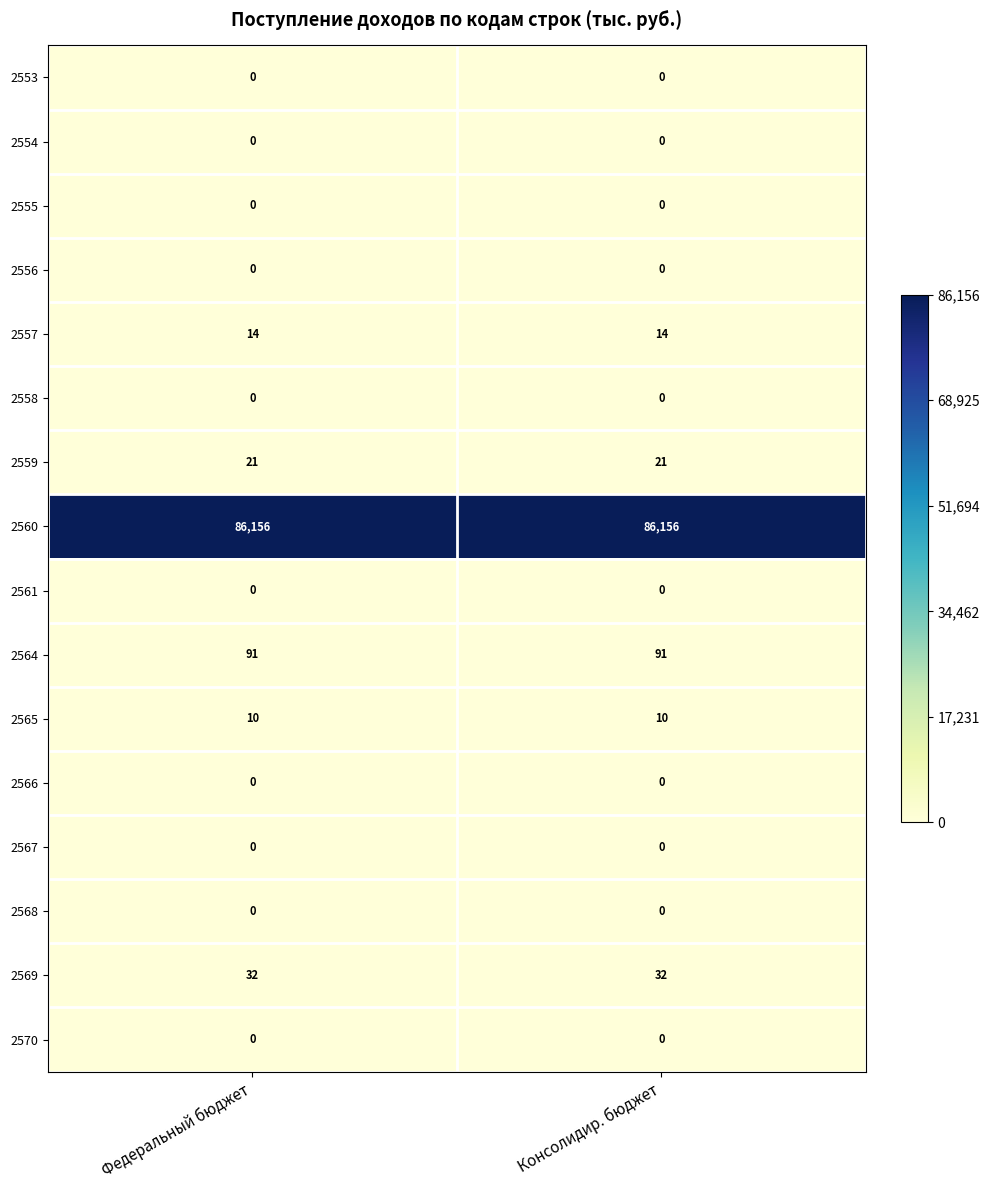

What is the difference between the highest and lowest values at Консолидир. бюджет?

86156